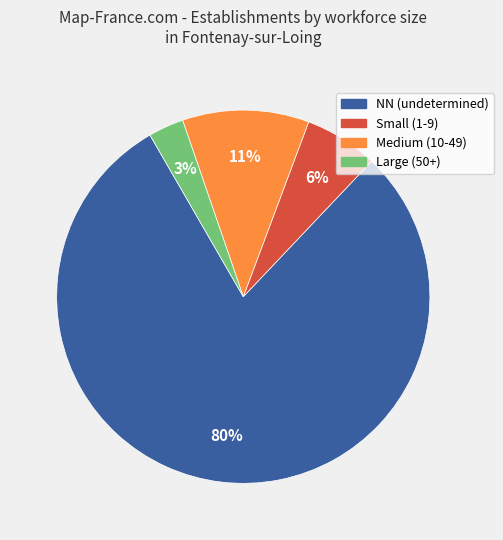

To the nearest percent, what is the difference between the largest and smallest slice percentages?

77%